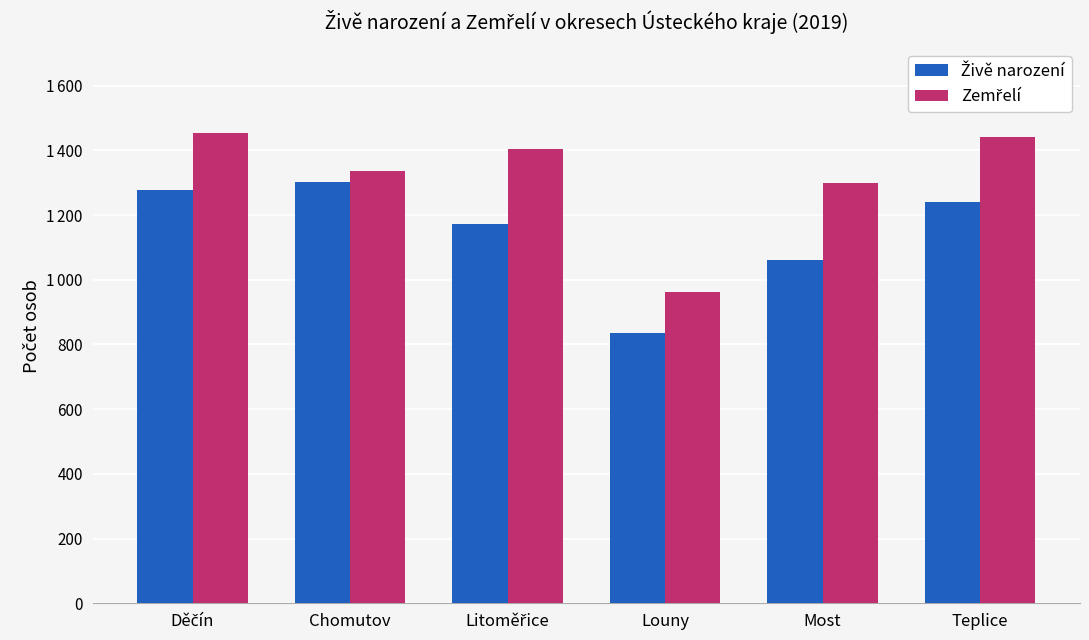

What are all the series names shown in the legend?

Živě narození, Zemřelí